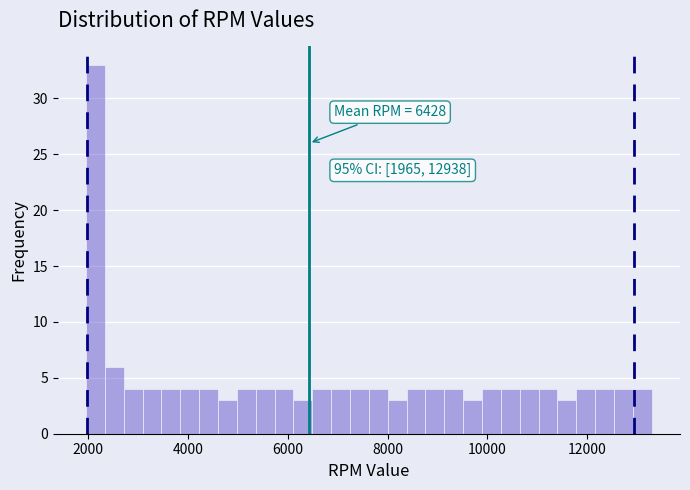

Around what value on the x-axis is the tallest bar? Give the approximate position of its centre, as read against the axis.

2200